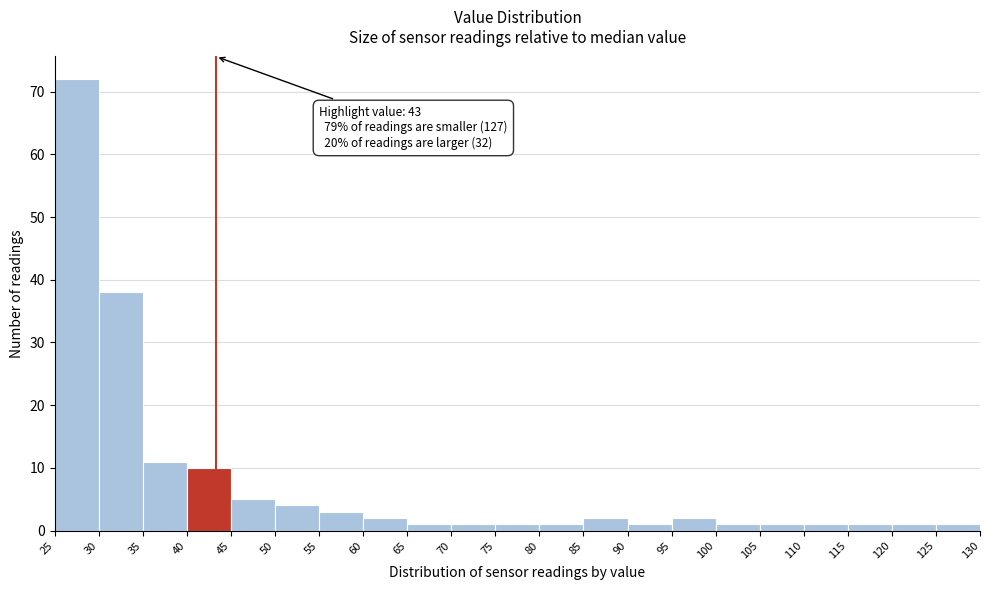

Which range on the x-axis has the tallest bar?

25 to 30